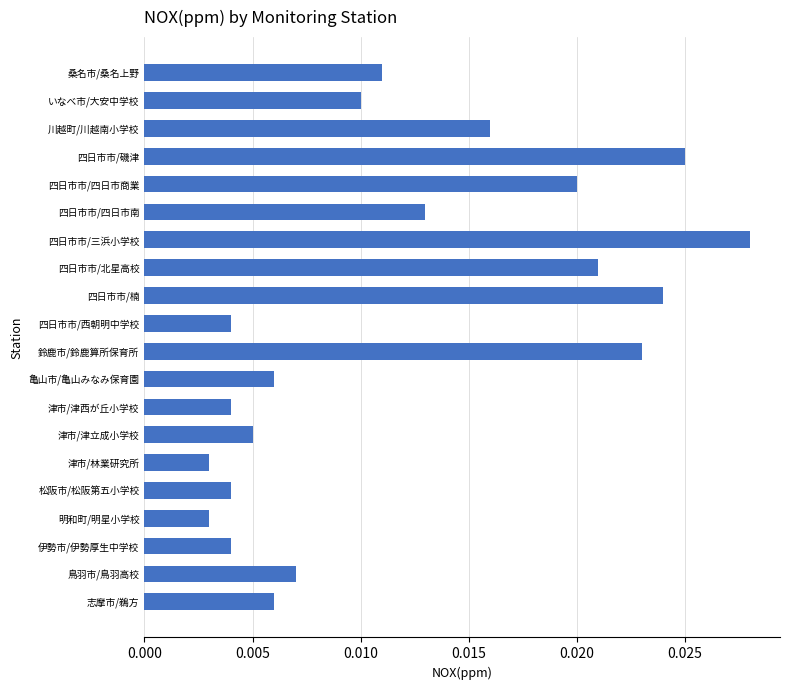

Which has a higher value, 四日市市/四日市南 or 川越町/川越南小学校?

川越町/川越南小学校